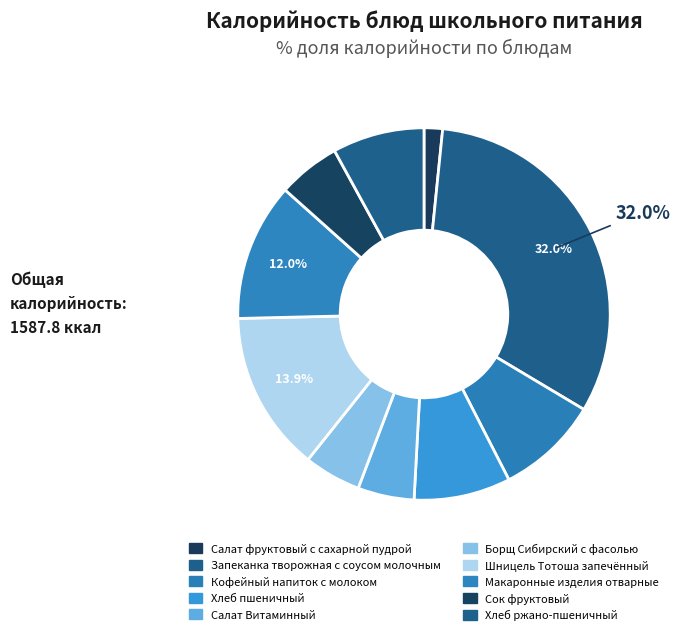

Does Салат фруктовый с сахарной пудрой represent more than half of the total?

No